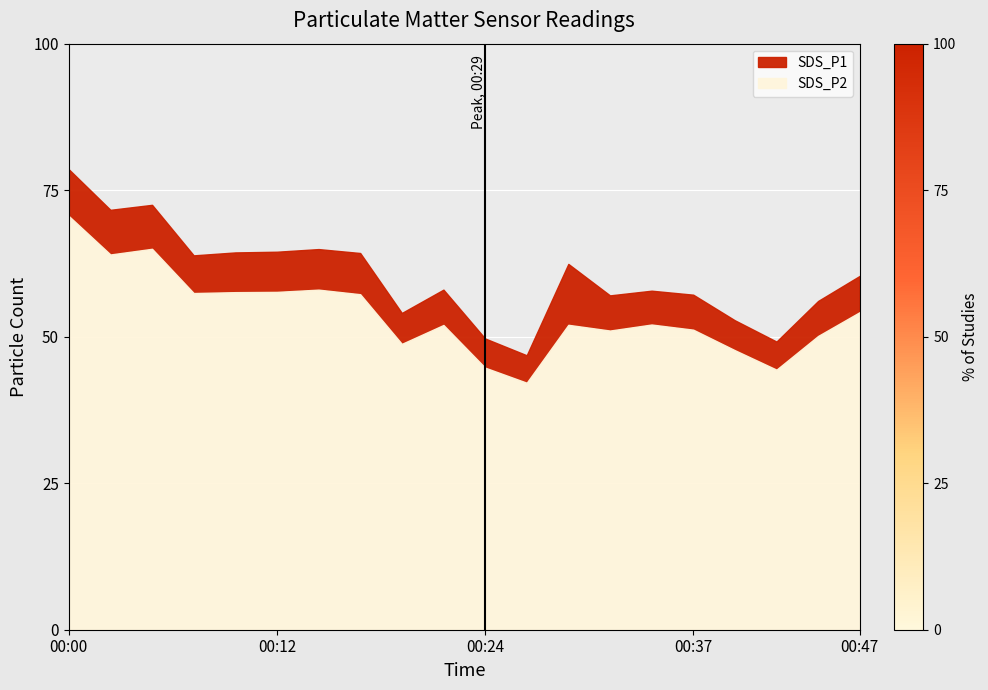

True or false: SDS_P2 has more than 1 points higher than both neighbors.

True